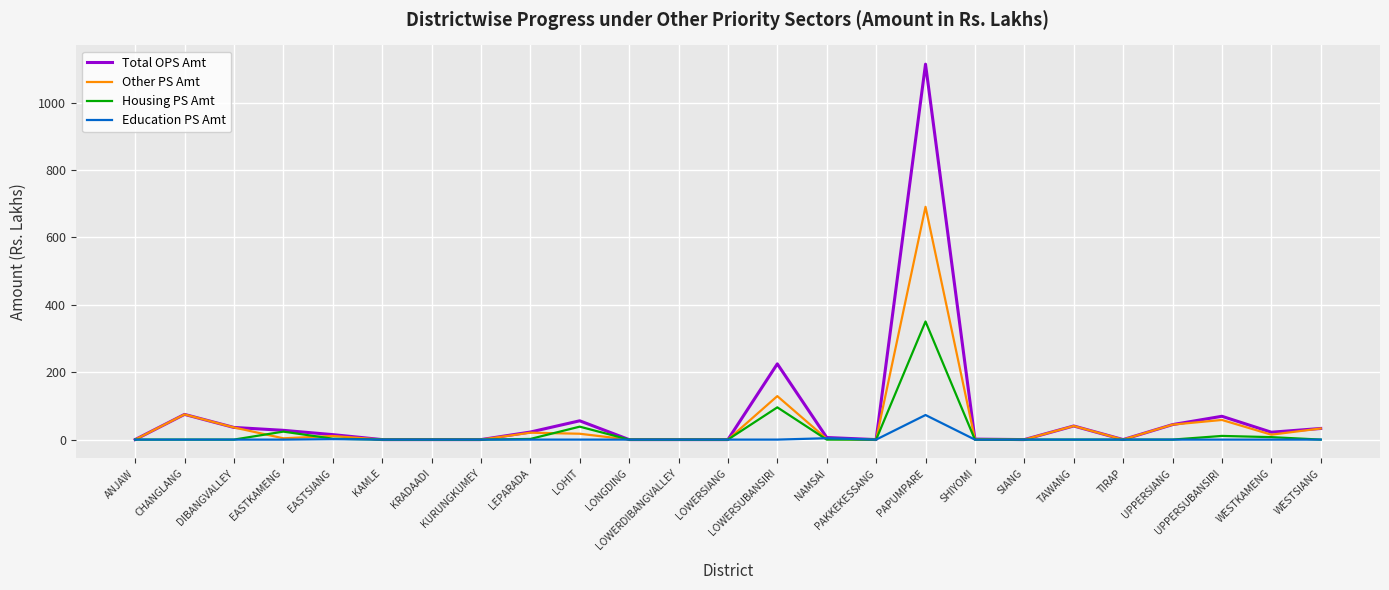

What is the difference between the second highest and minimum values in the Housing PS Amt series?

95.8